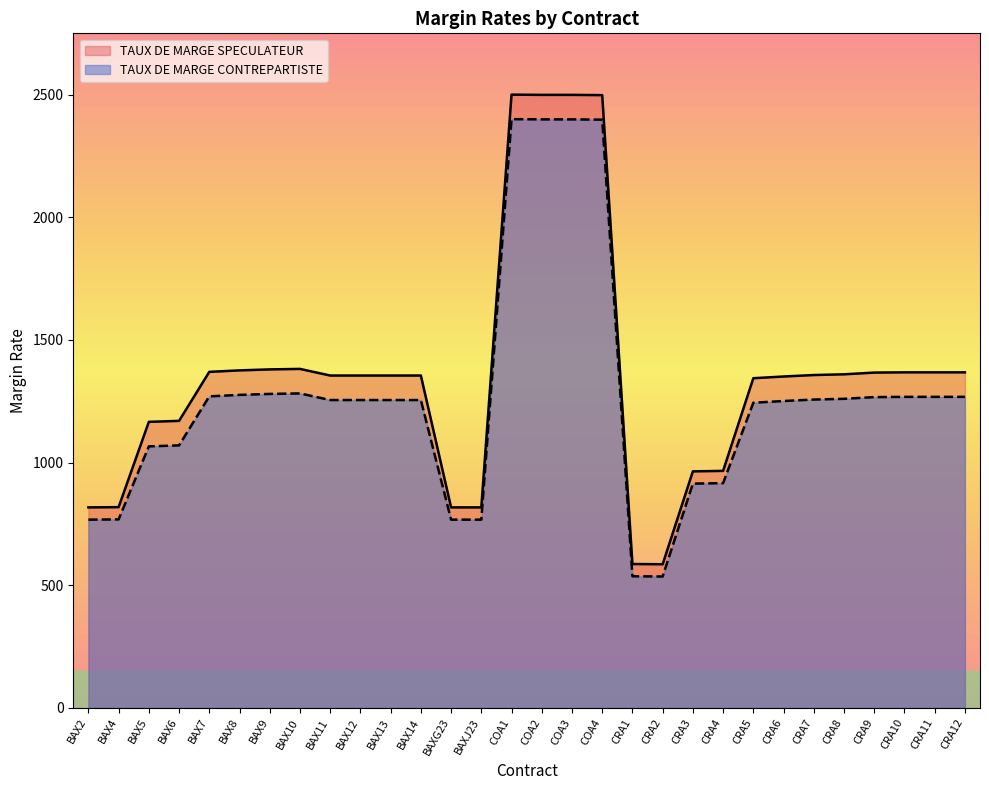

At how many categories does at least one series exceed 2113?

4